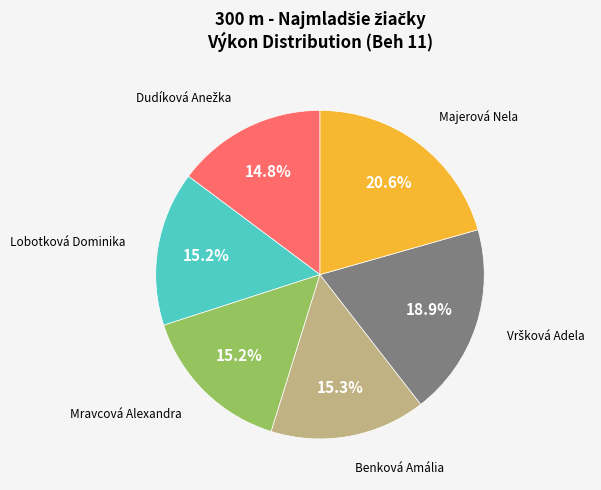

How many segments does this pie chart have?

6